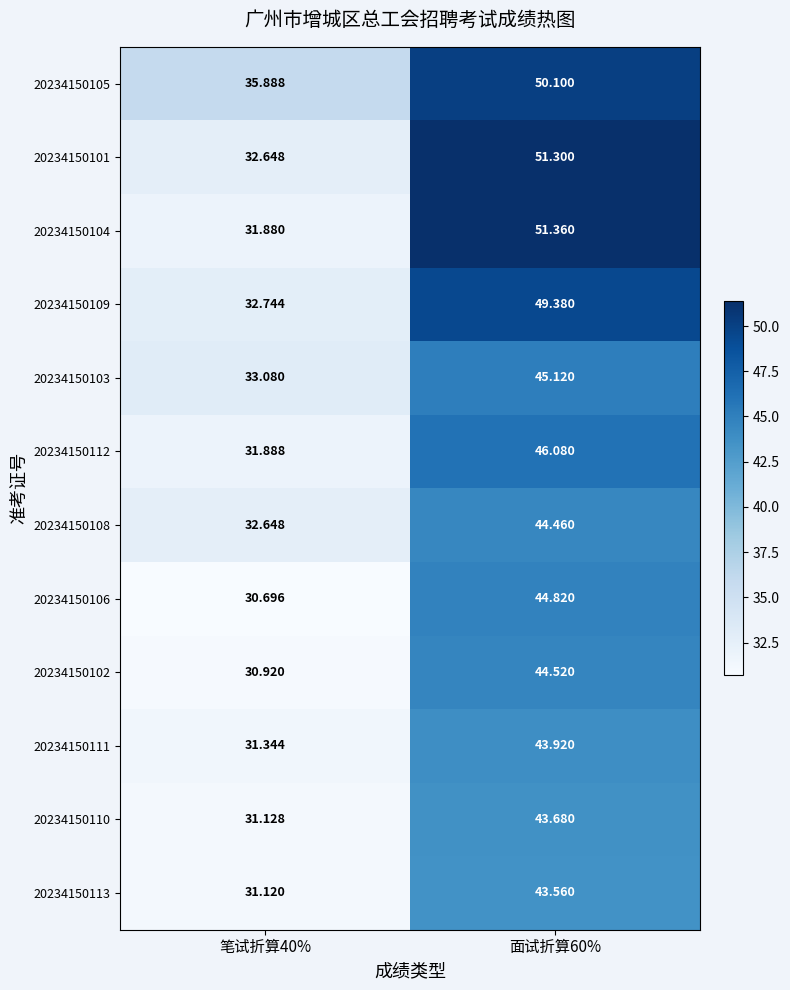

How many categories are shown in the chart?

2